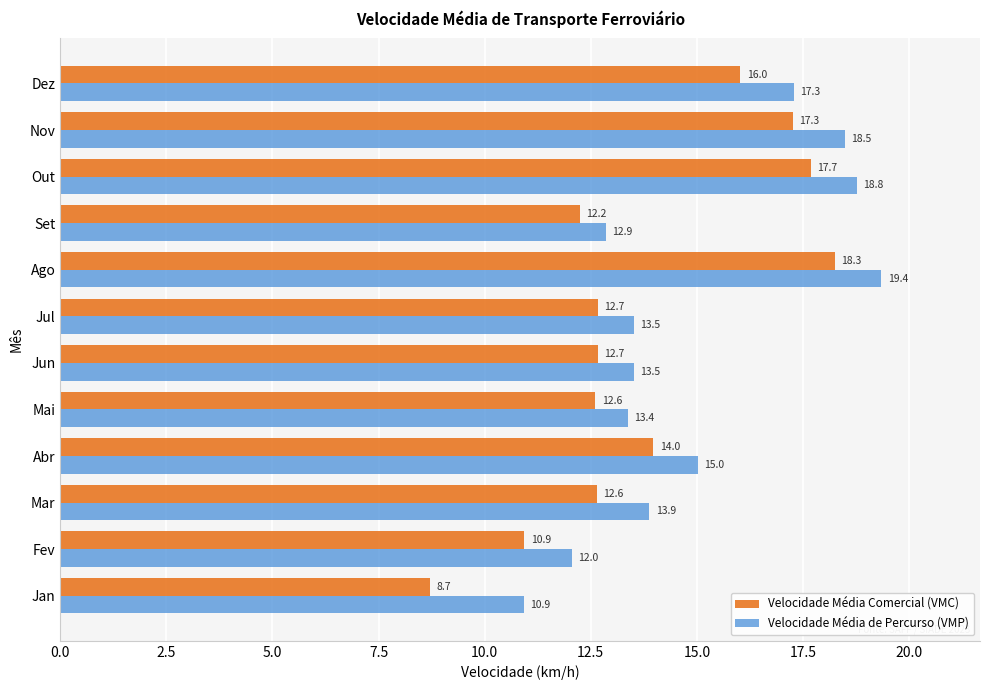

At which label is Velocidade Média de Percurso (VMP) closest to 15?

Abr